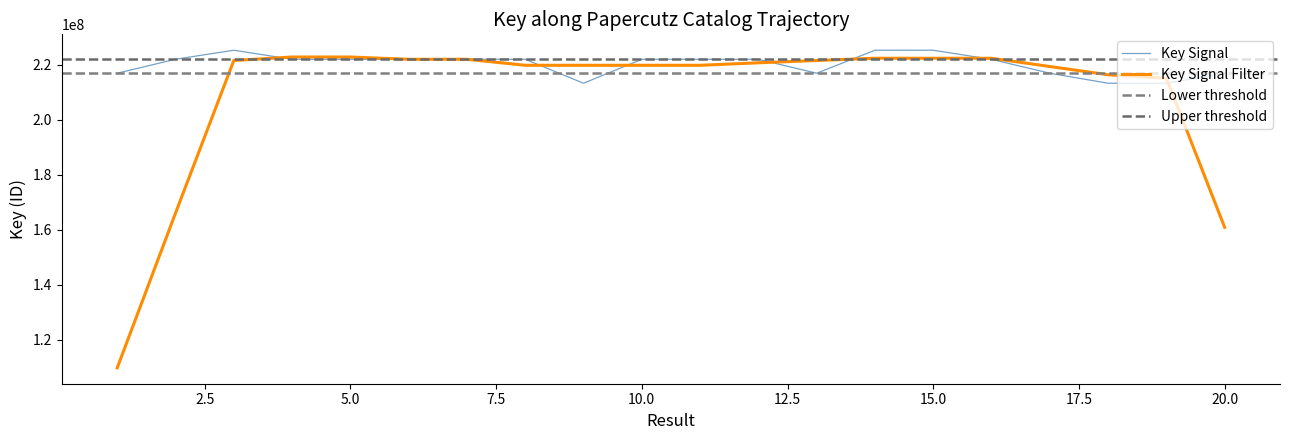

Rank the categories by value from highest to lowest.

3, 15, 14, 2, 7, 5, 4, 6, 8, 11, 12, 10, 16, 20, 1, 17, 13, 9, 19, 18